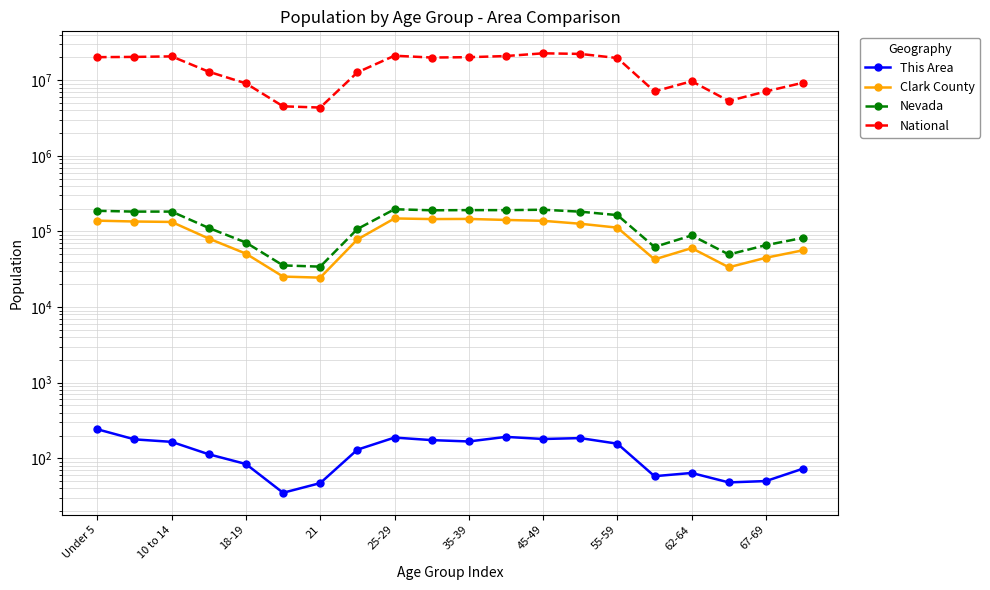

The National series shows 33529491 at Under 5. True or false?

False